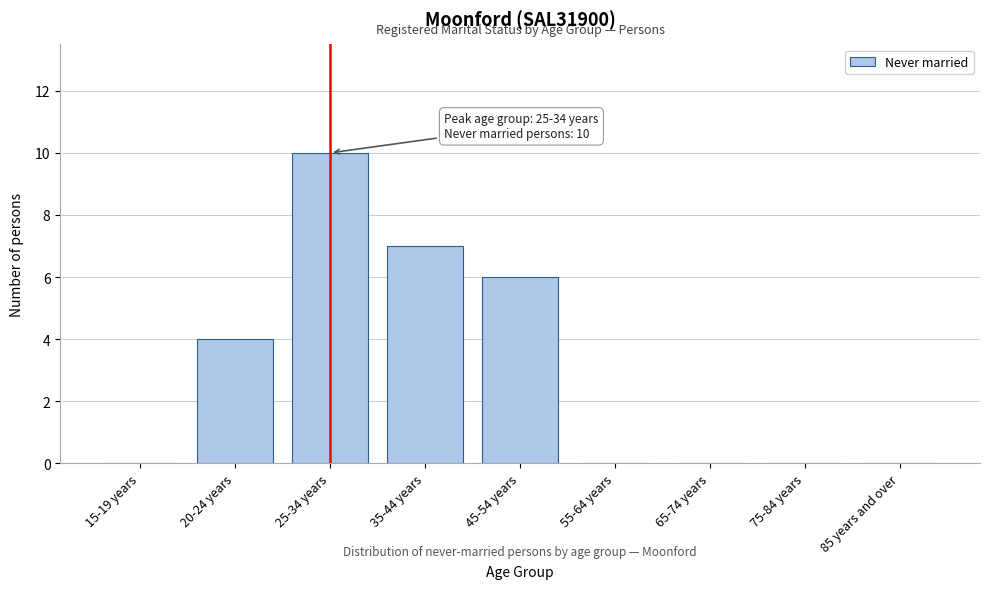

Reading left to right, extract all data points from this chart.

15-19 years=0	20-24 years=4	25-34 years=10	35-44 years=7	45-54 years=6	55-64 years=0	65-74 years=0	75-84 years=0	85 years and over=0